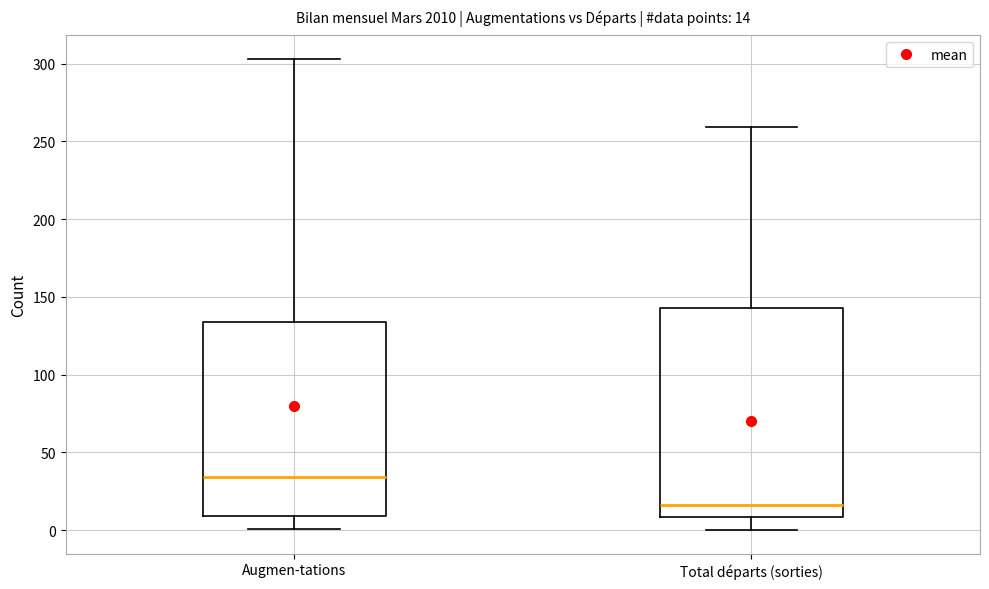

Comparing the boxes themselves (not the whiskers), which one is the tallest?

Total départs (sorties)